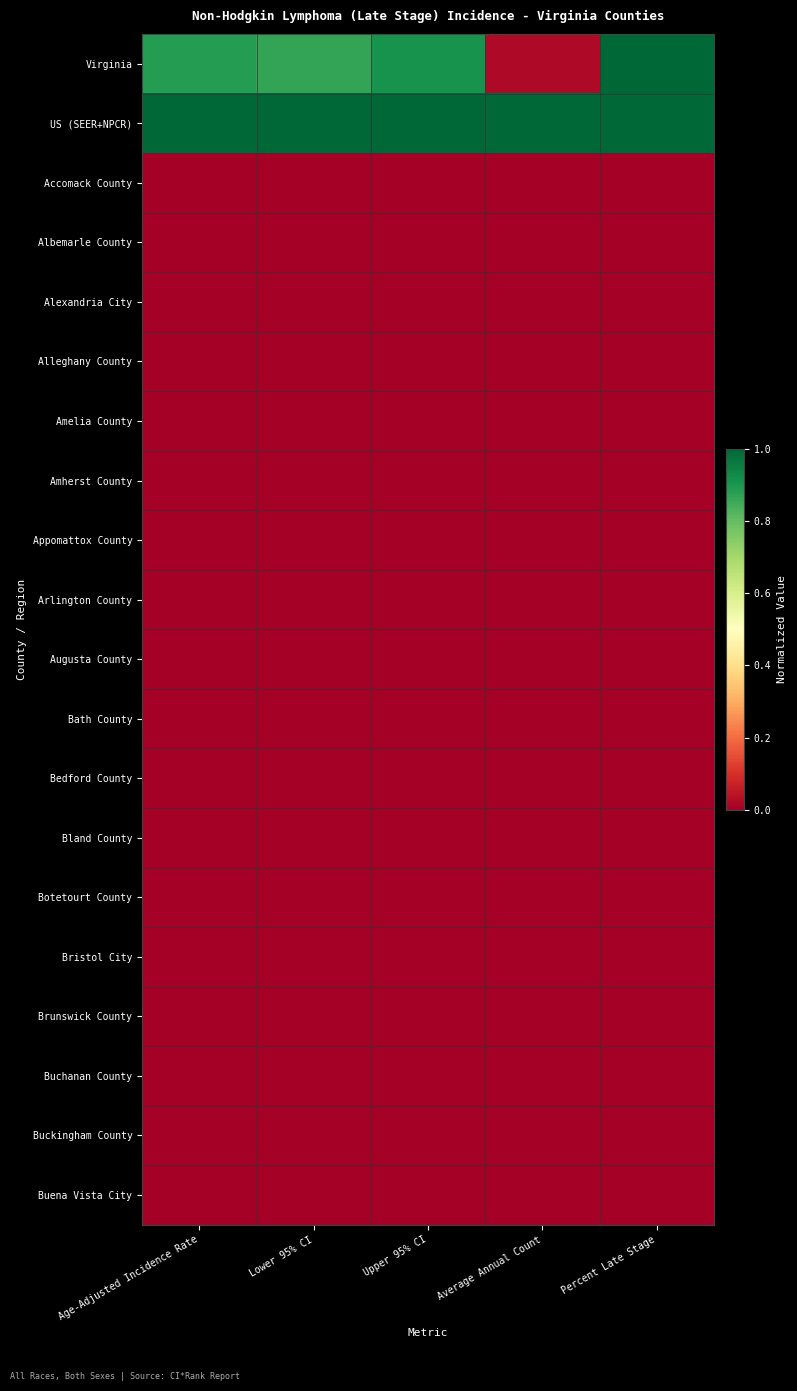

Rank the series by their maximum value, from lowest to highest.

Accomack County, Albemarle County, Alexandria City, Alleghany County, Amelia County, Amherst County, Appomattox County, Arlington County, Augusta County, Bath County, Bedford County, Bland County, Botetourt County, Bristol City, Brunswick County, Buchanan County, Buckingham County, Buena Vista City, Virginia, US (SEER+NPCR)